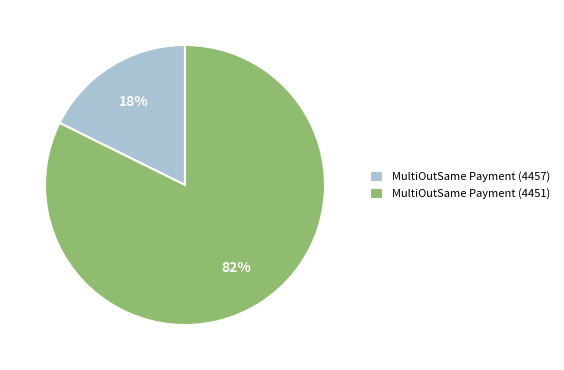

Is the sum of MultiOutSame Payment (4451) and MultiOutSame Payment (4457) greater than half?

Yes